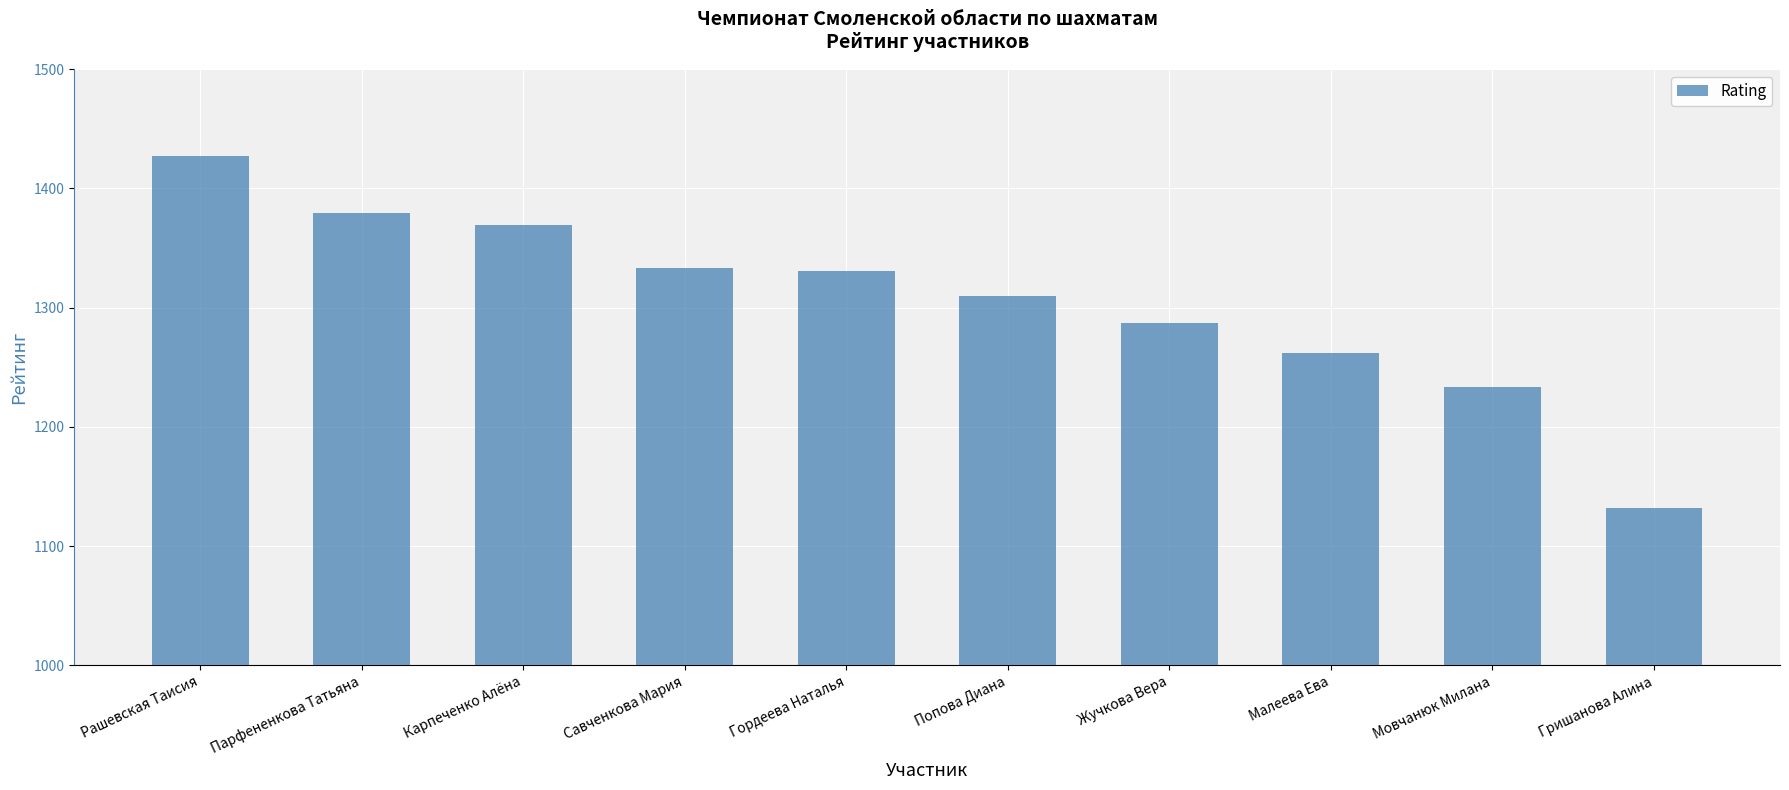

Which has a higher value, Гордеева Наталья or Попова Диана?

Гордеева Наталья